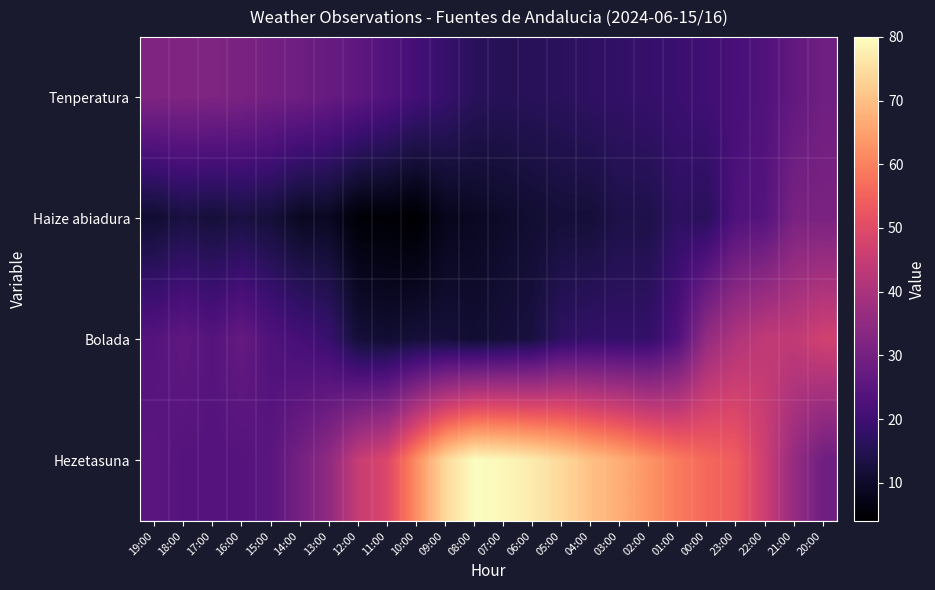

How many series are shown in this chart?

4